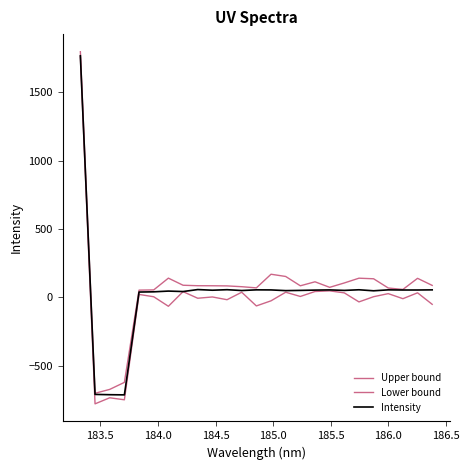

True or false: Lower bound and Intensity intersect in this chart.

False